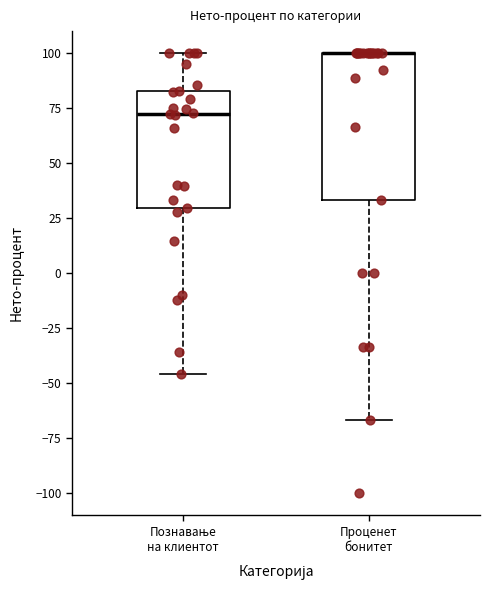

Comparing the boxes themselves (not the whiskers), which one is the tallest?

Проценет бонитет